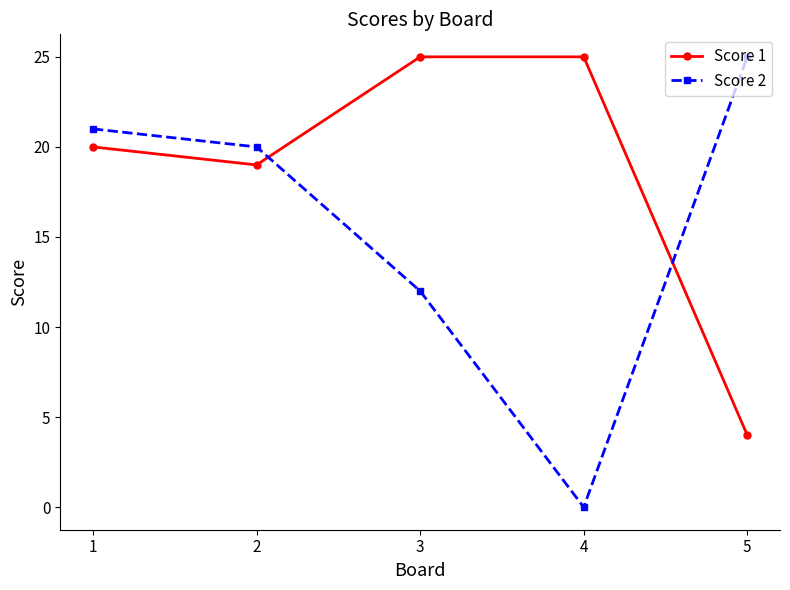

Which series has the widest spread of values?

Score 2